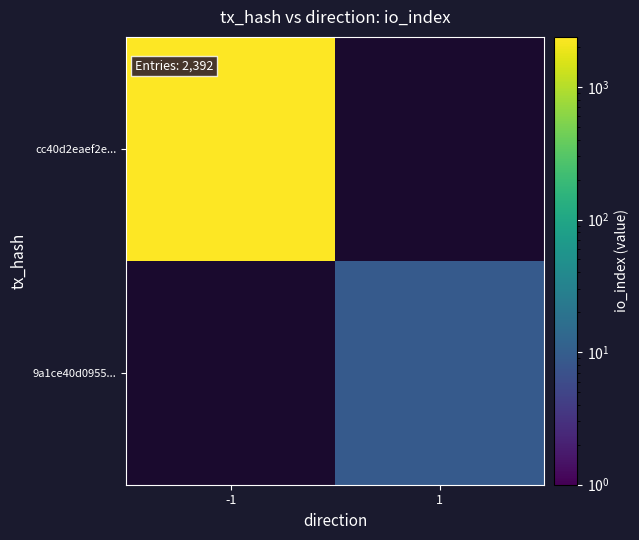

List the labels in order of cc40d2eaef2e... value, largest first.

-1, 1